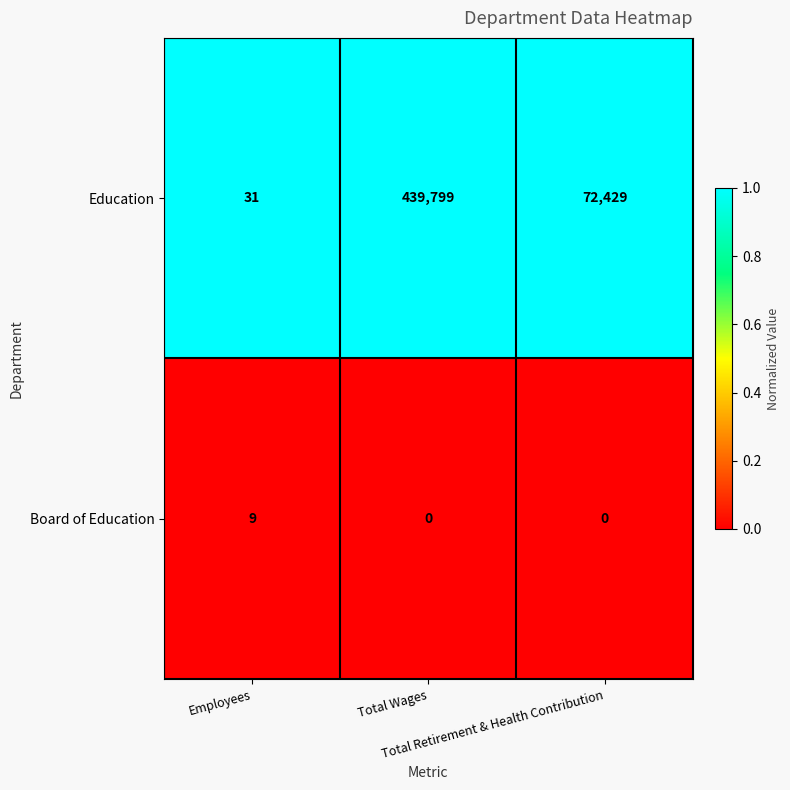

Which series changed the most between Employees and Total Retirement & Health Contribution?

Education